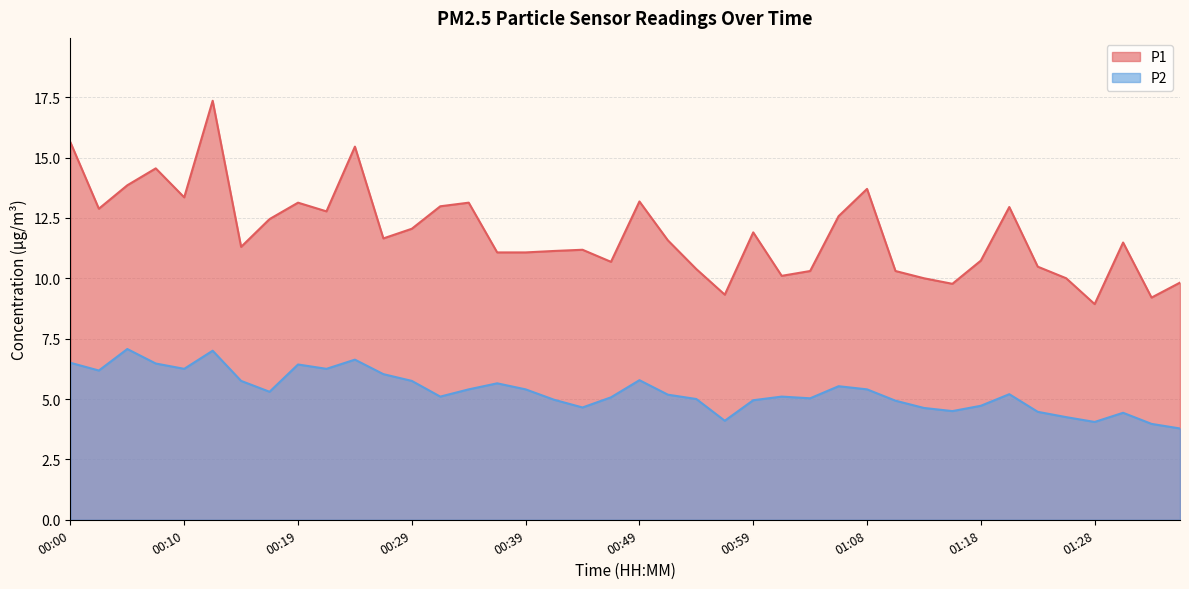

Which category has the highest value across all series?

00:12